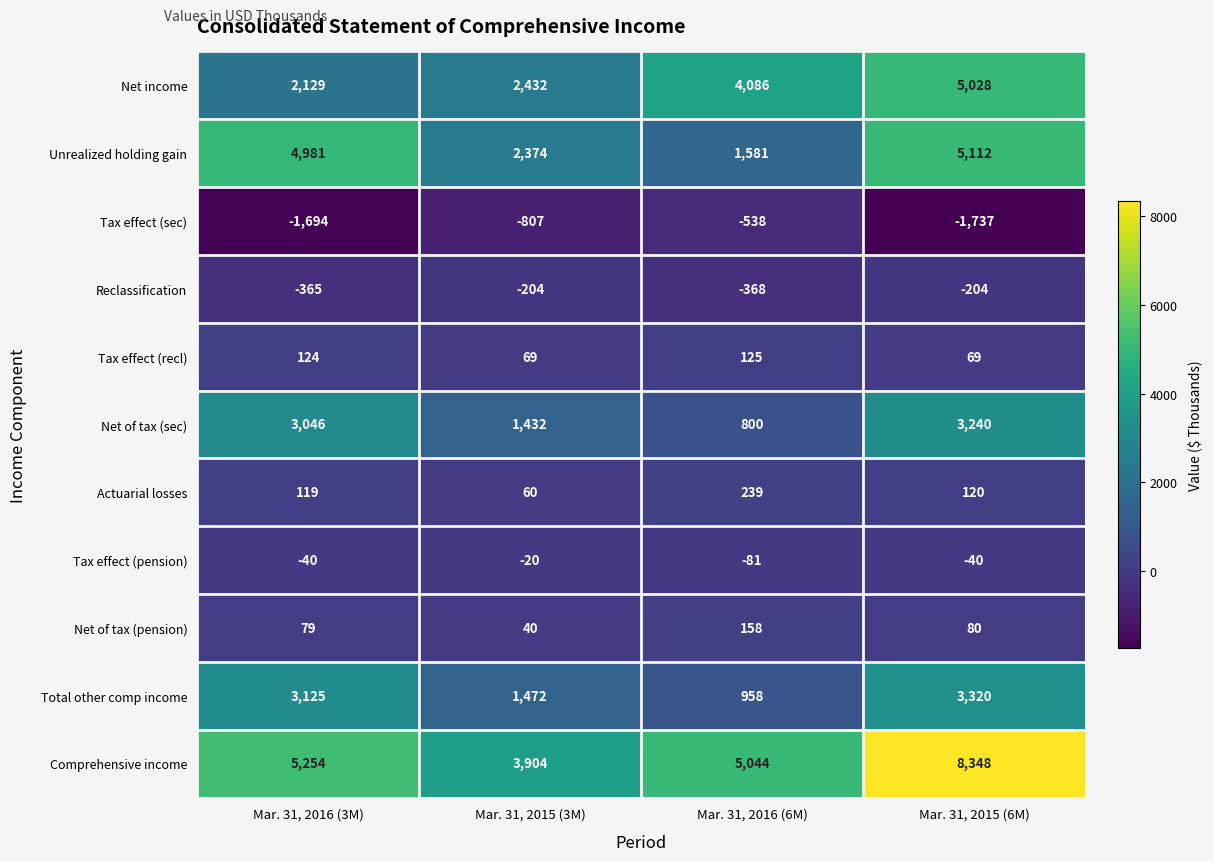

What is the maximum value for Comprehensive income?

8348